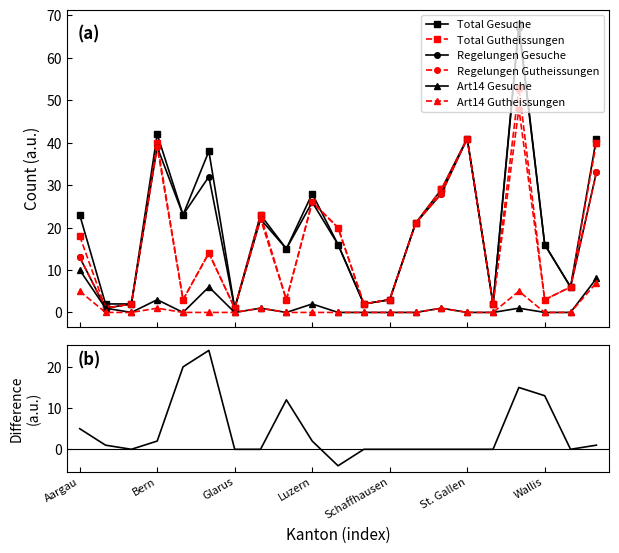

At which category is the sum across all series the highest?

Waadt